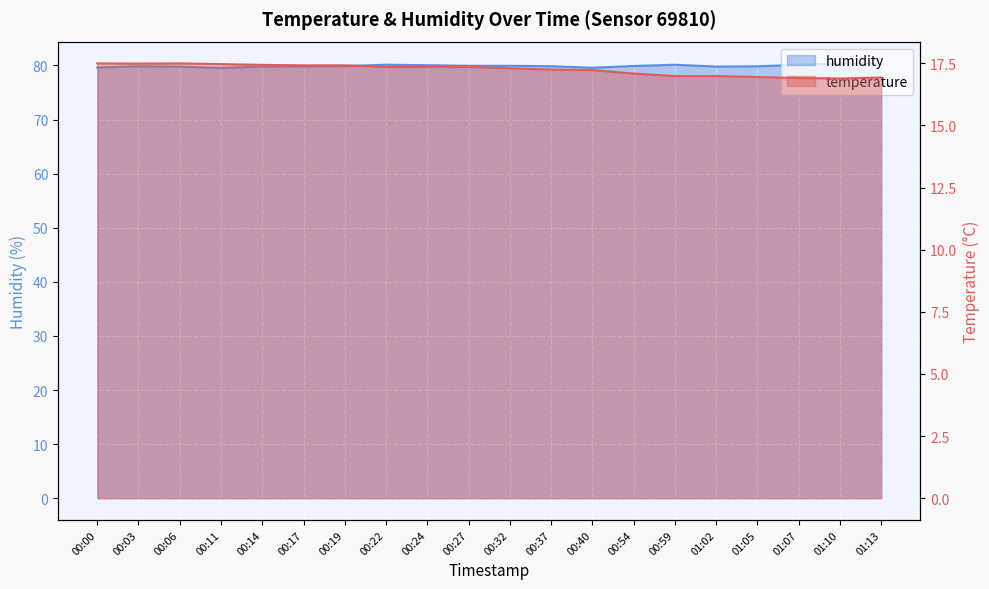

How many lines are shown in the chart?

2